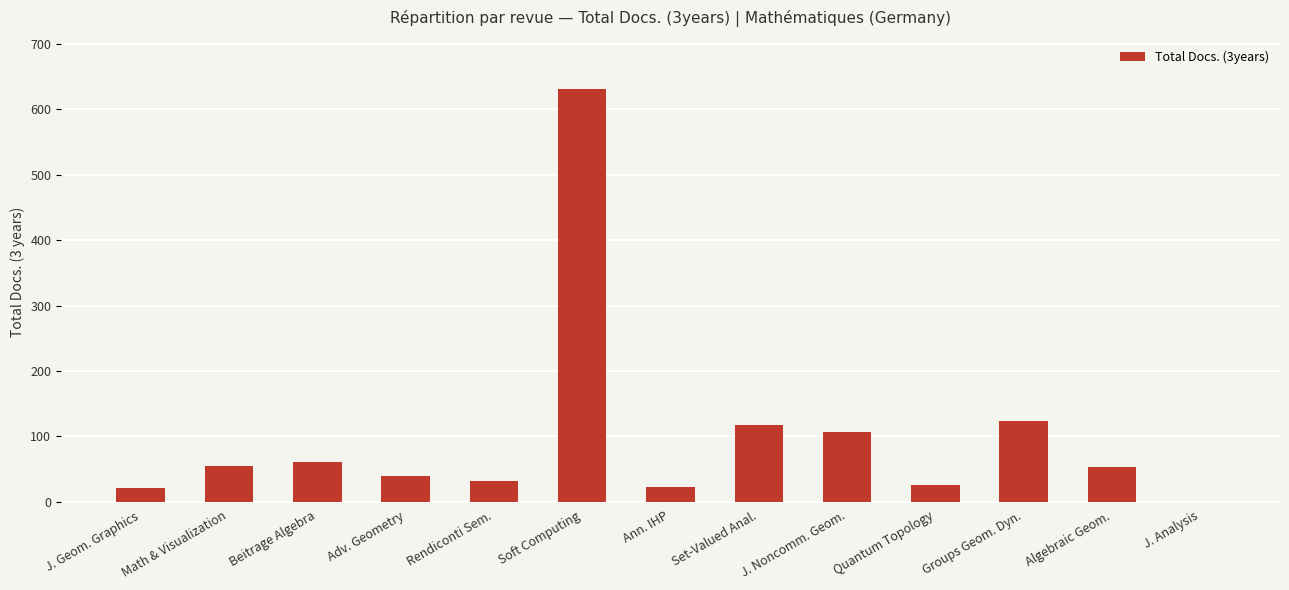

Approximately how many times larger is the value at Set-Valued Anal. compared to Adv. Geometry?

2.9